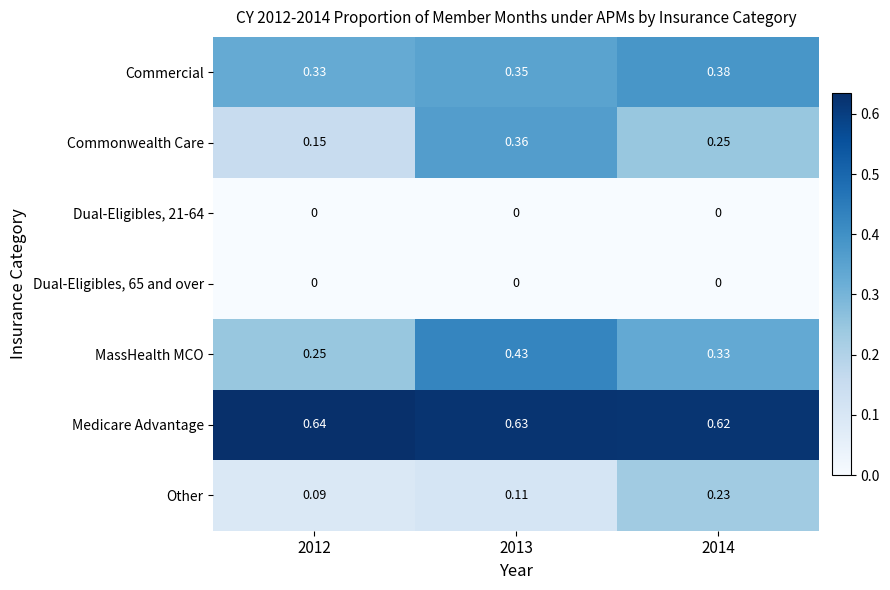

Which series changed the most between 2012 and 2014?

Other